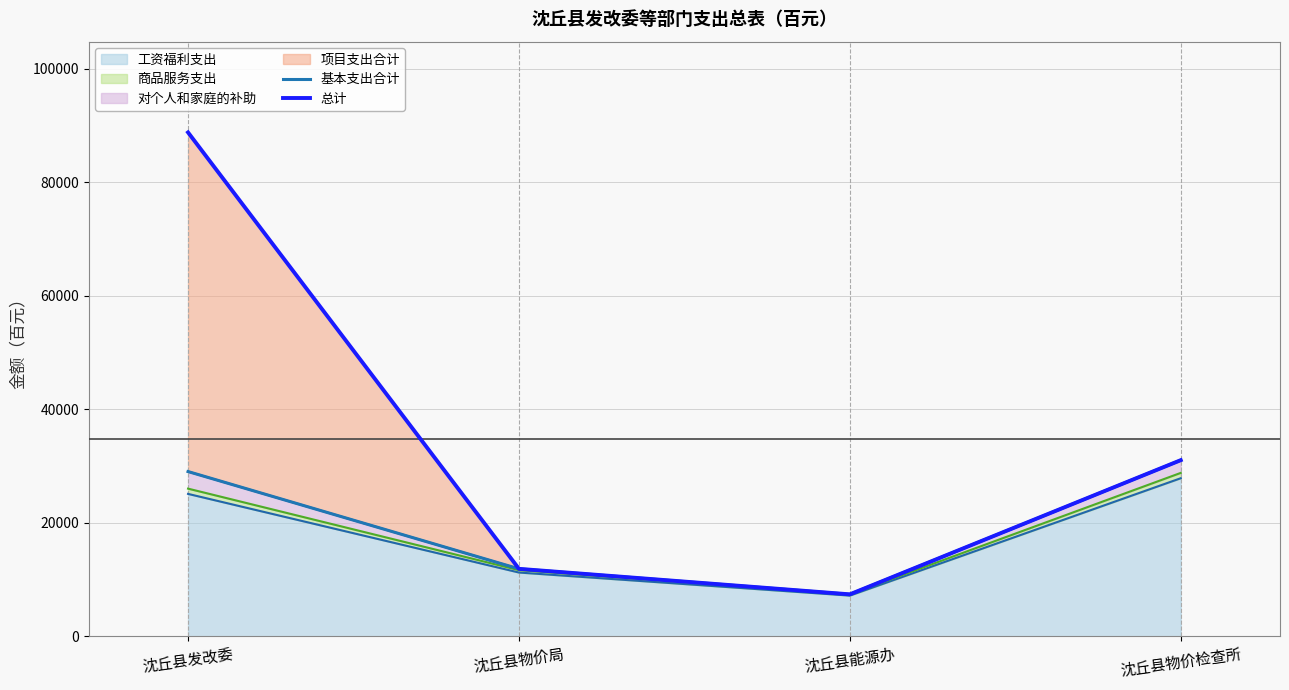

Reading left to right, what are all the values shown in this chart?

基本支出合计: 29057.6	11915.8	7423.1	31062.8
总计: 88820.1	11915.8	7423.1	31062.8